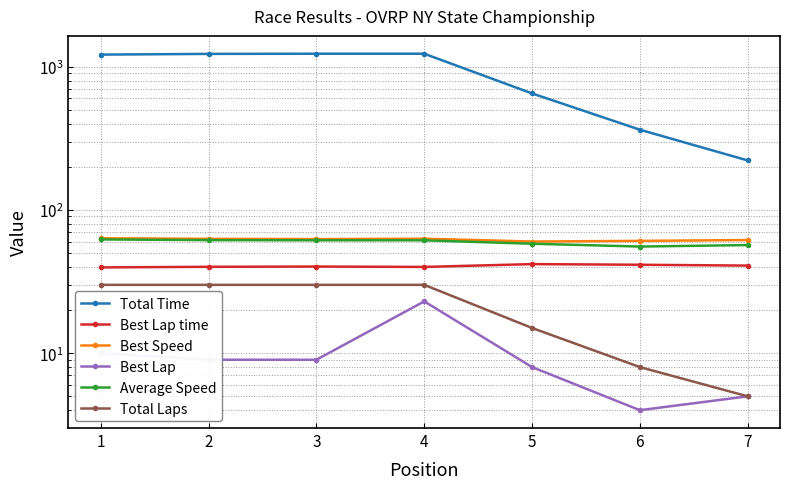

Between 2 and 7, which series saw the biggest shift?

Total Time